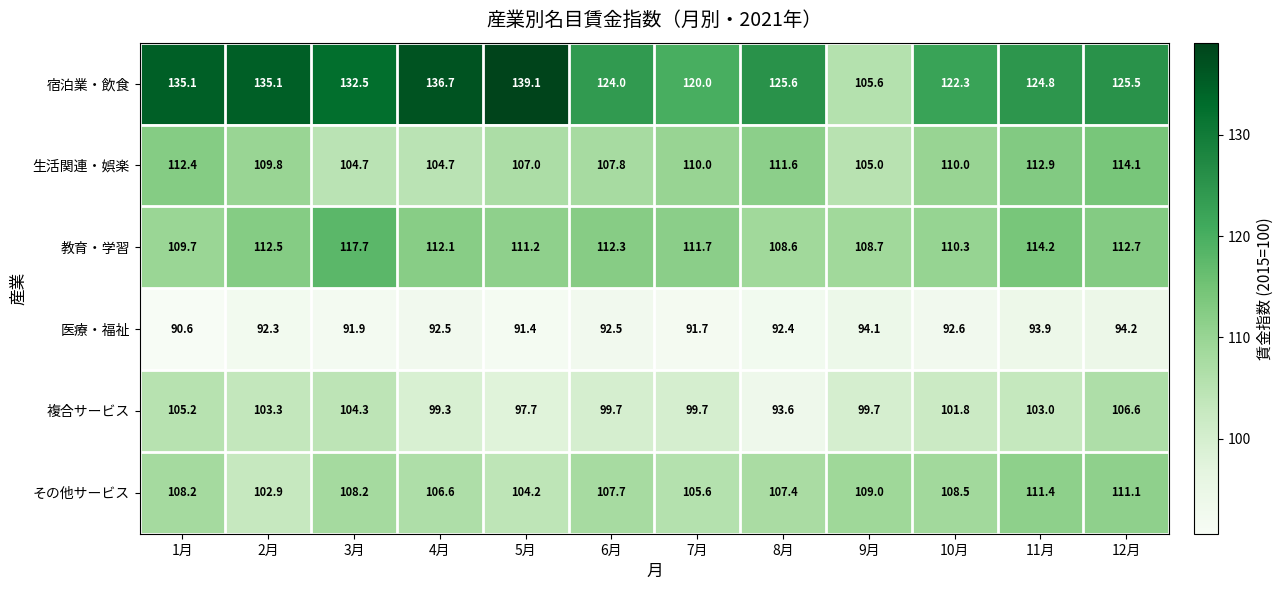

What is the difference between the 医療・福祉 values at 9月 and 5月?

2.7